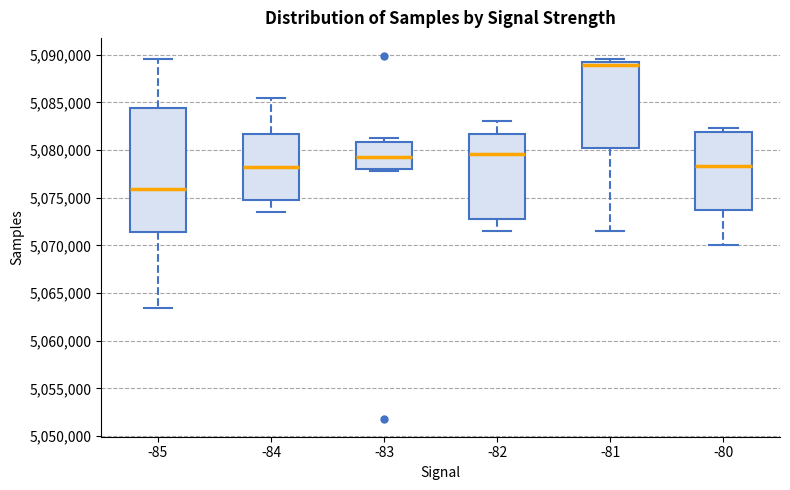

Comparing the boxes themselves (not the whiskers), which one is the tallest?

-85